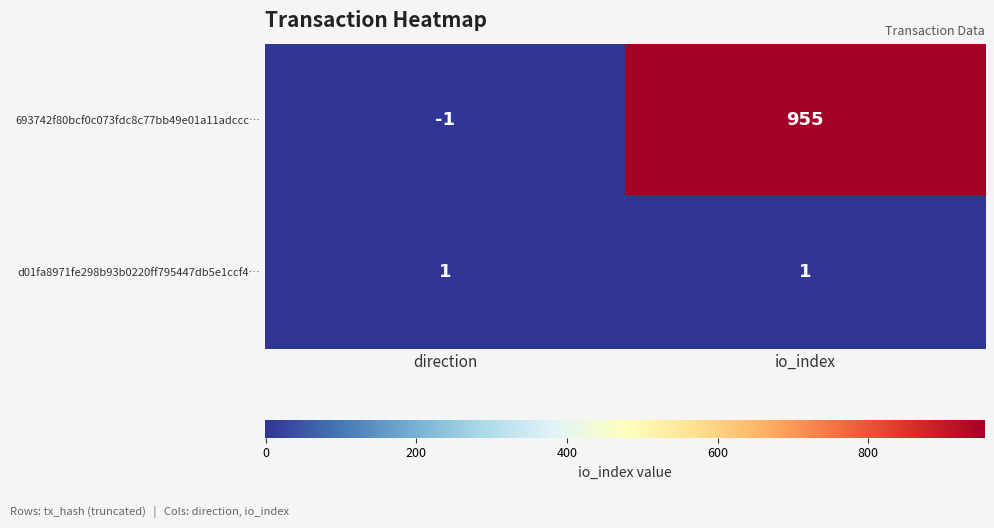

Reading left to right, list all the values displayed in this chart.

693742f80bcf0c073fdc8c77bb49e01a11adccc…: direction=-1	io_index=955
d01fa8971fe298b93b0220ff795447db5e1ccf4…: direction=1	io_index=1